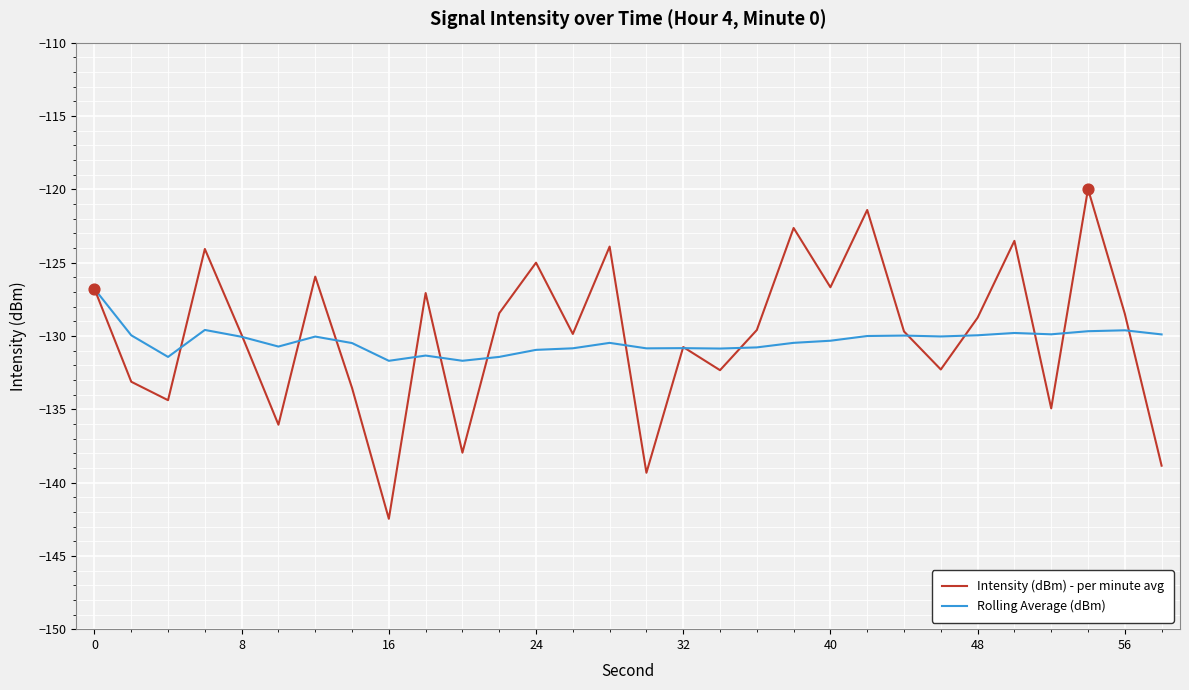

Which series has the largest total across all categories?

Intensity (dBm) - per minute avg